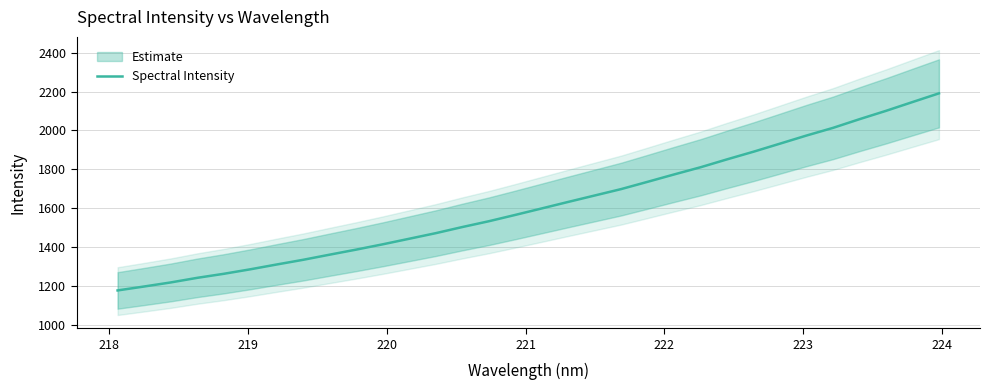

What is the difference between the maximum and minimum values?

1014.7